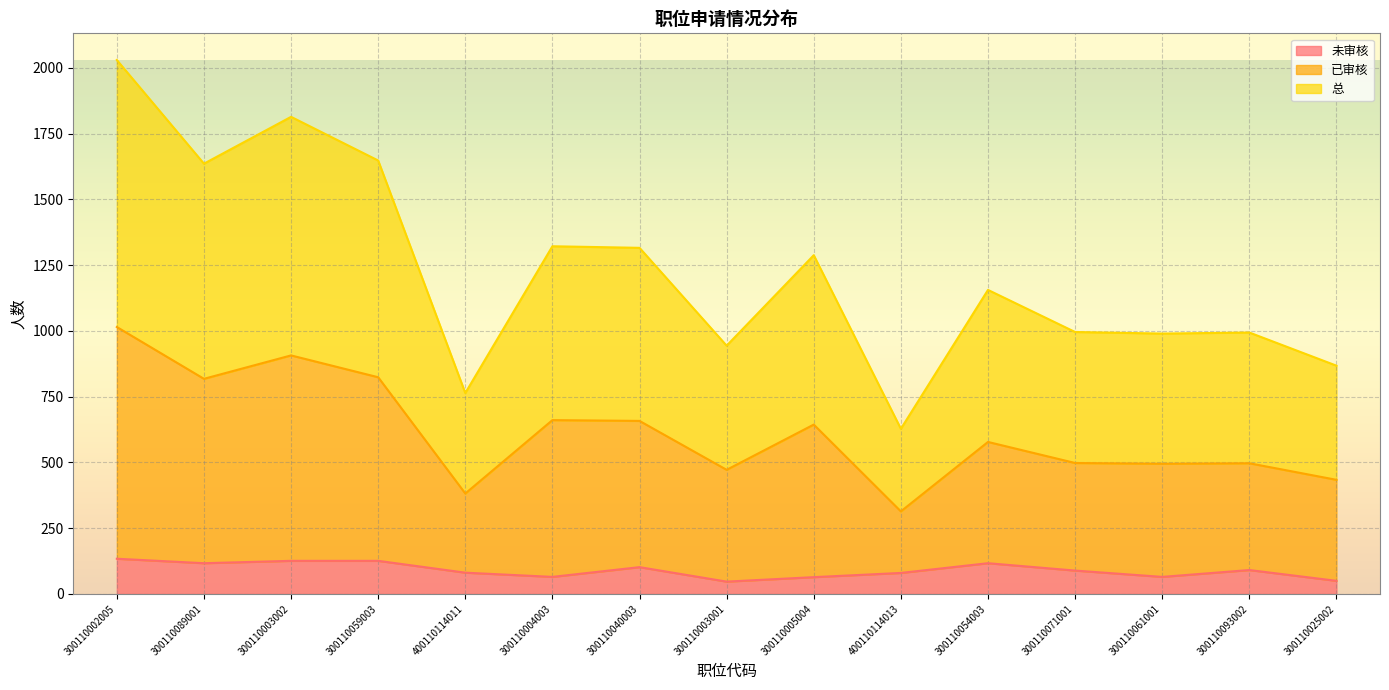

What is the average value of the 总 series?

1226